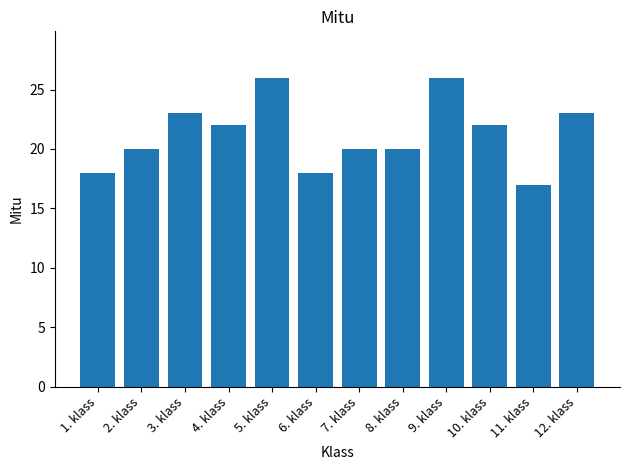

Are the bars grouped side by side (vs. stacked)?

No